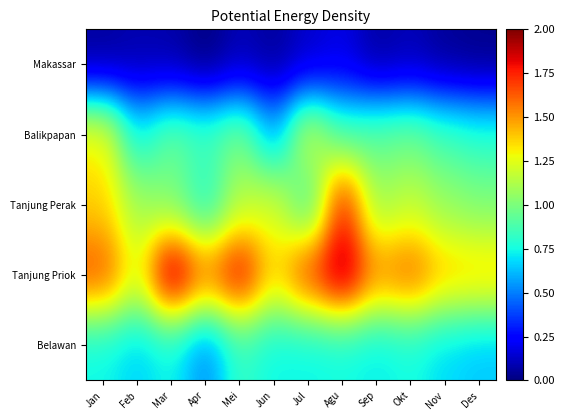

Reading left to right, list all the values displayed in this chart.

Belawan: Jan=0.7	Feb=0.7	Mar=0.7	Apr=0.5	Mei=0.8	Jun=0.7	Jul=0.7	Agu=0.7	Sep=0.7	Okt=0.8	Nov=0.7	Des=0.6
Tanjung Priok: Jan=1.7	Feb=1.3	Mar=2.0	Apr=1.6	Mei=1.9	Jun=1.4	Jul=1.7	Agu=2.0	Sep=1.5	Okt=1.6	Nov=1.4	Des=1.4
Tanjung Perak: Jan=1.4	Feb=1.1	Mar=1.0	Apr=0.8	Mei=1.1	Jun=1.2	Jul=0.8	Agu=1.8	Sep=1.1	Okt=1.2	Nov=1.1	Des=1.0
Balikpapan: Jan=1.3	Feb=0.7	Mar=0.9	Apr=0.9	Mei=1.0	Jun=0.6	Jul=1.2	Agu=0.9	Sep=0.9	Okt=1.0	Nov=0.9	Des=0.8
Makassar: Jan=0.0	Feb=0.1	Mar=0.1	Apr=0.0	Mei=0.1	Jun=0.0	Jul=0.1	Agu=0.2	Sep=0.1	Okt=0.1	Nov=0.0	Des=0.0